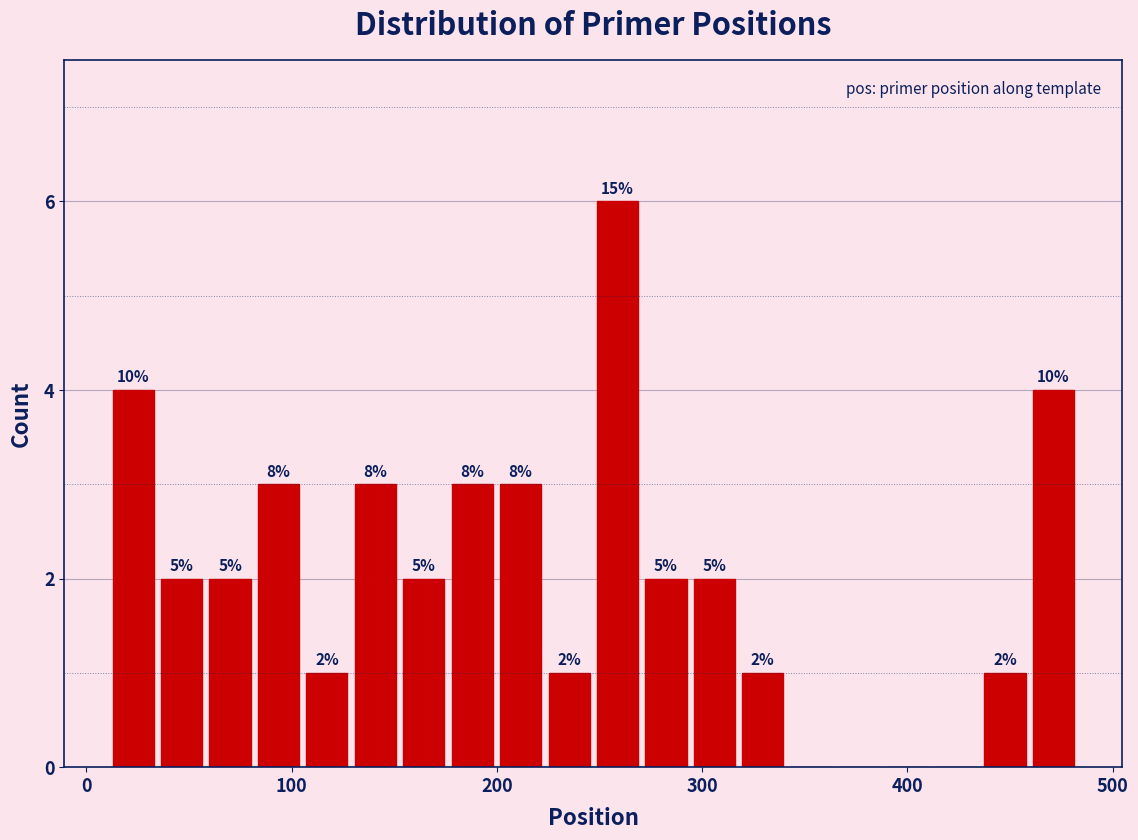

Read against the x-axis, roughly where is the centre of the tallest bar?

260